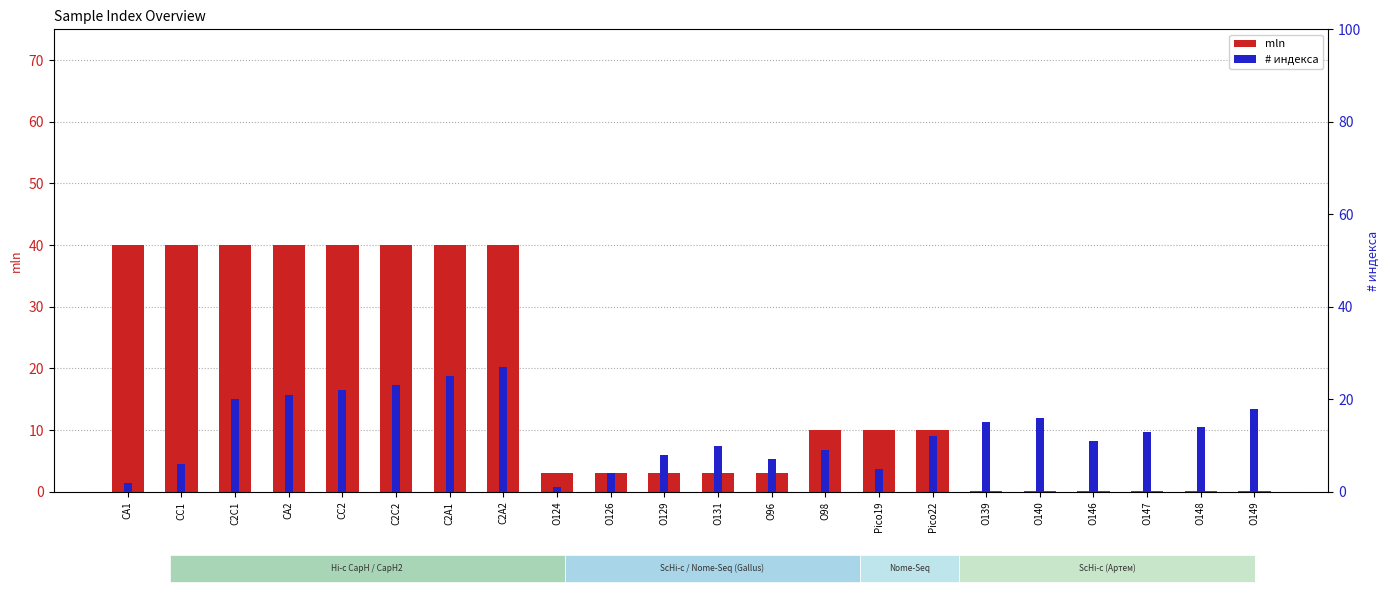

Rank the series by their average value, from highest to lowest.

mln, # индекса